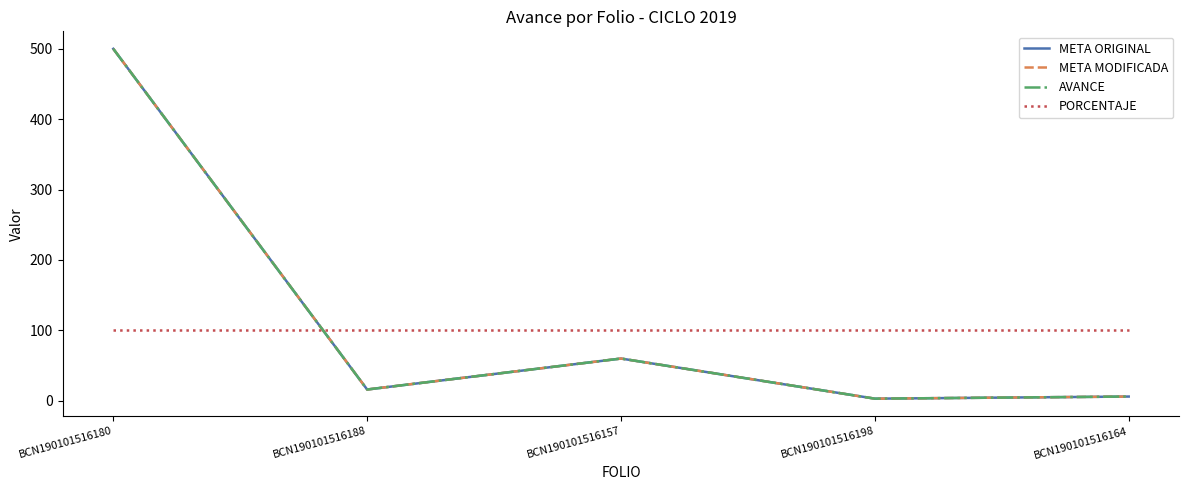

How many interior local valleys does the META MODIFICADA series have?

2